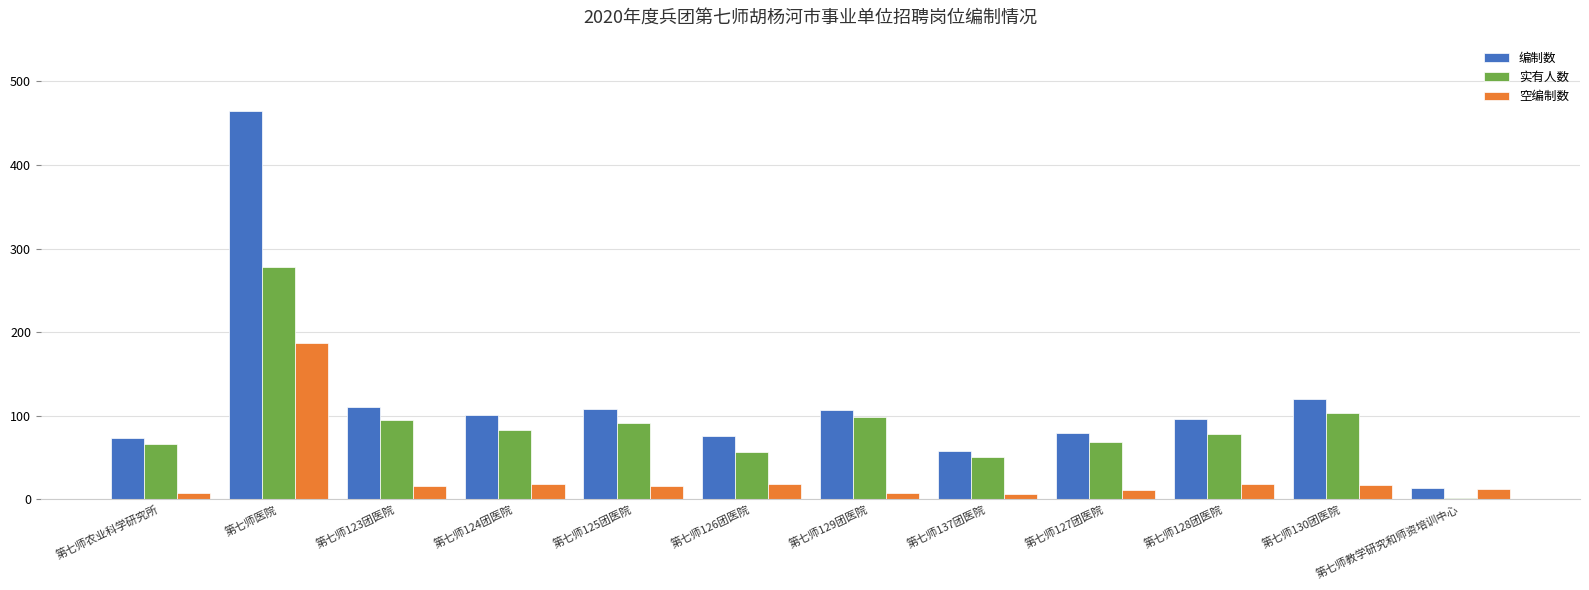

At which label does 空编制数 first exceed 16?

第七师医院